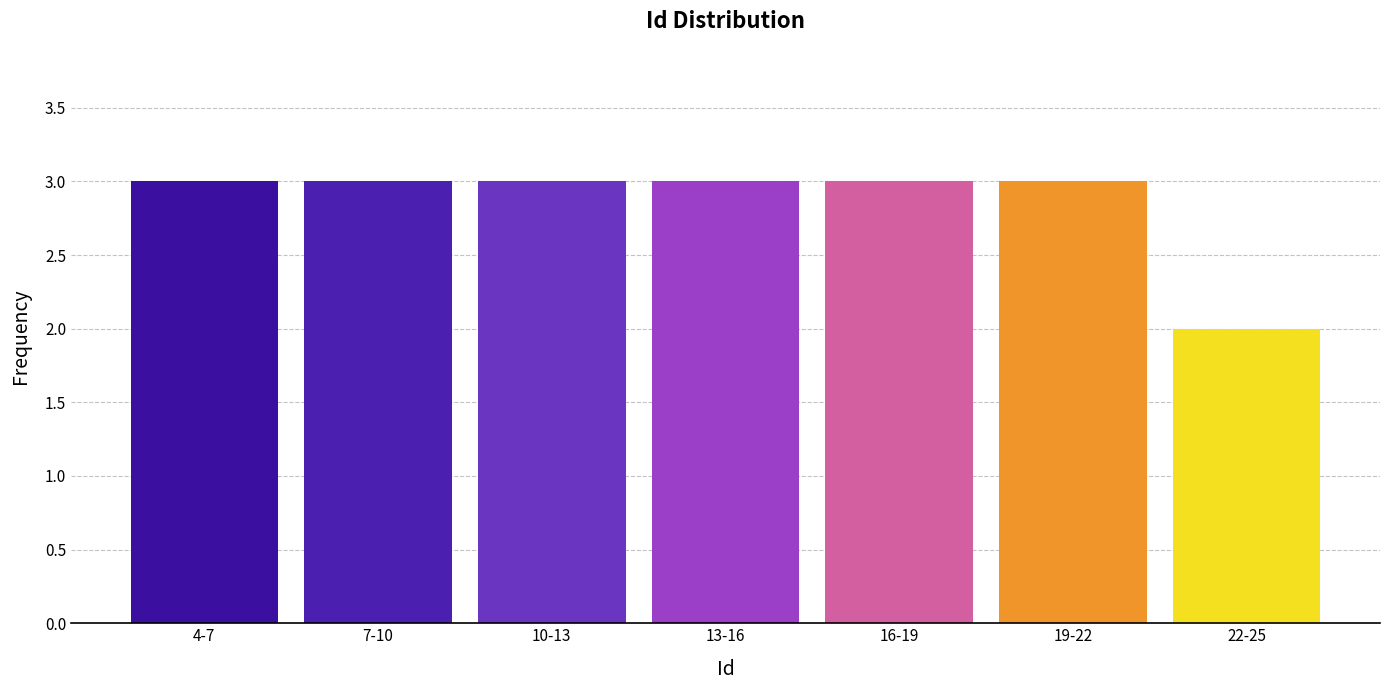

Reading left to right, extract all data points from this chart.

4-7=3	7-10=3	10-13=3	13-16=3	16-19=3	19-22=3	22-25=2